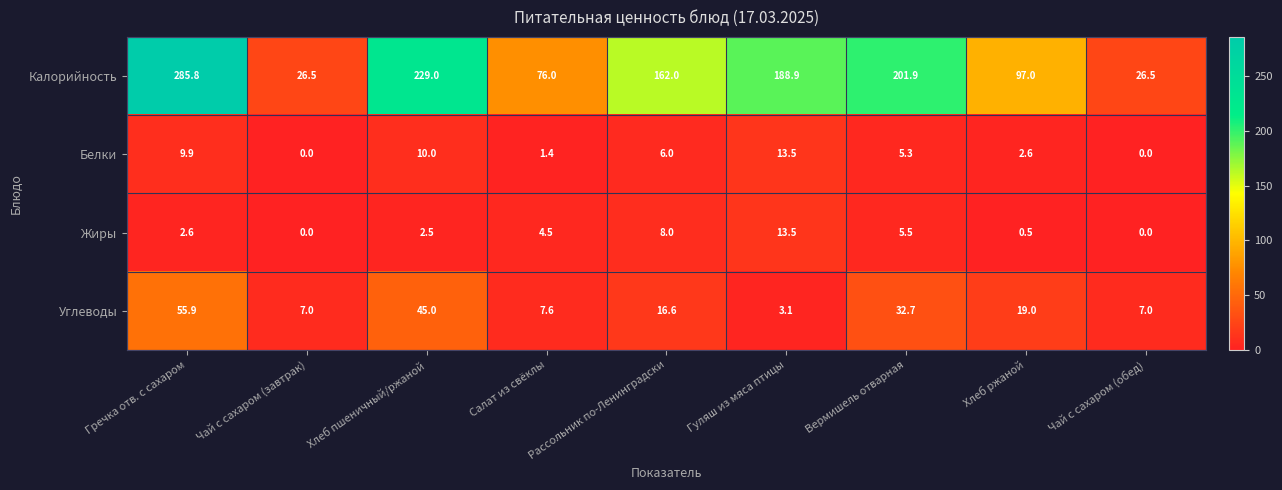

What is the spread (max minus min) of values at Чай с сахаром (завтрак)?

26.5